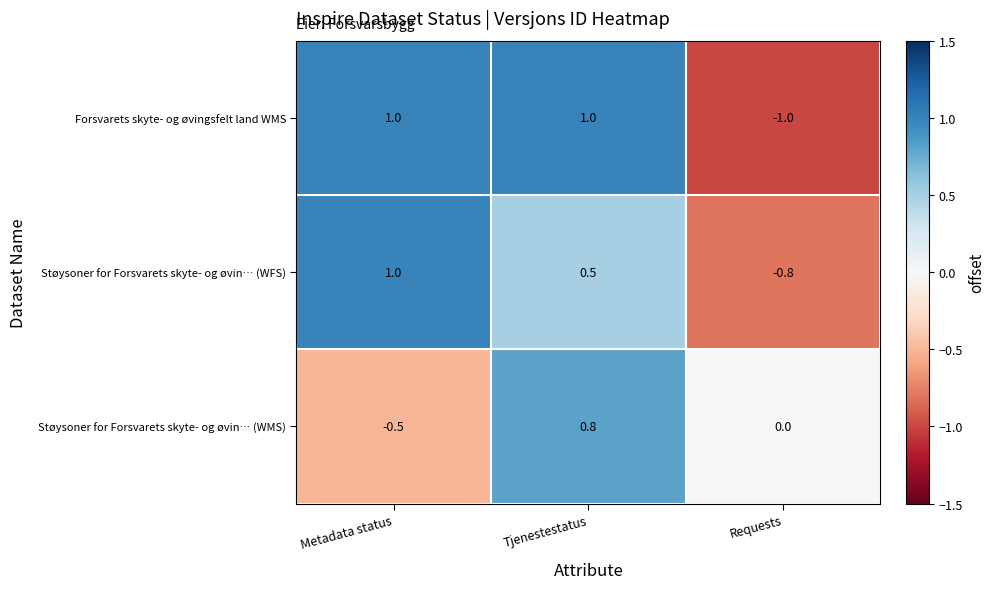

Is it true that Støysoner for Forsvarets skyte- og øvin… (WMS) equals -0.6 at Requests?

False